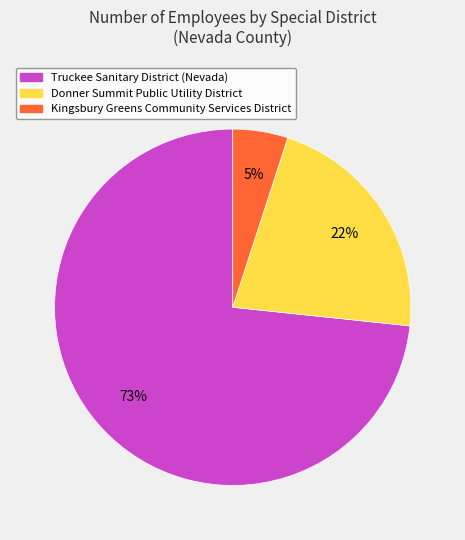

True or false: Truckee Sanitary District (Nevada) accounts for 84% of the total.

False